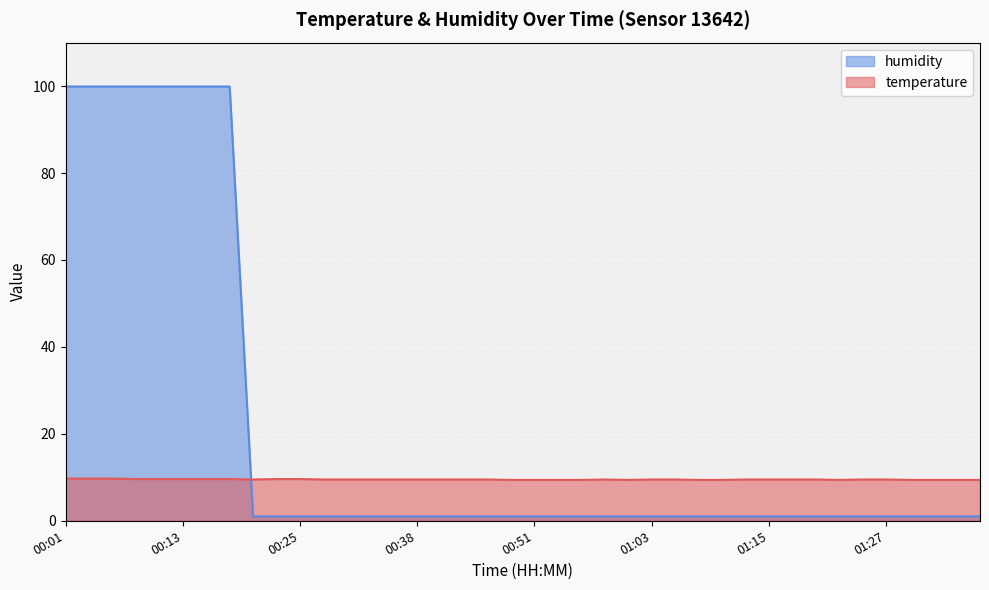

Does the chart display data point markers on the line(s)?

No